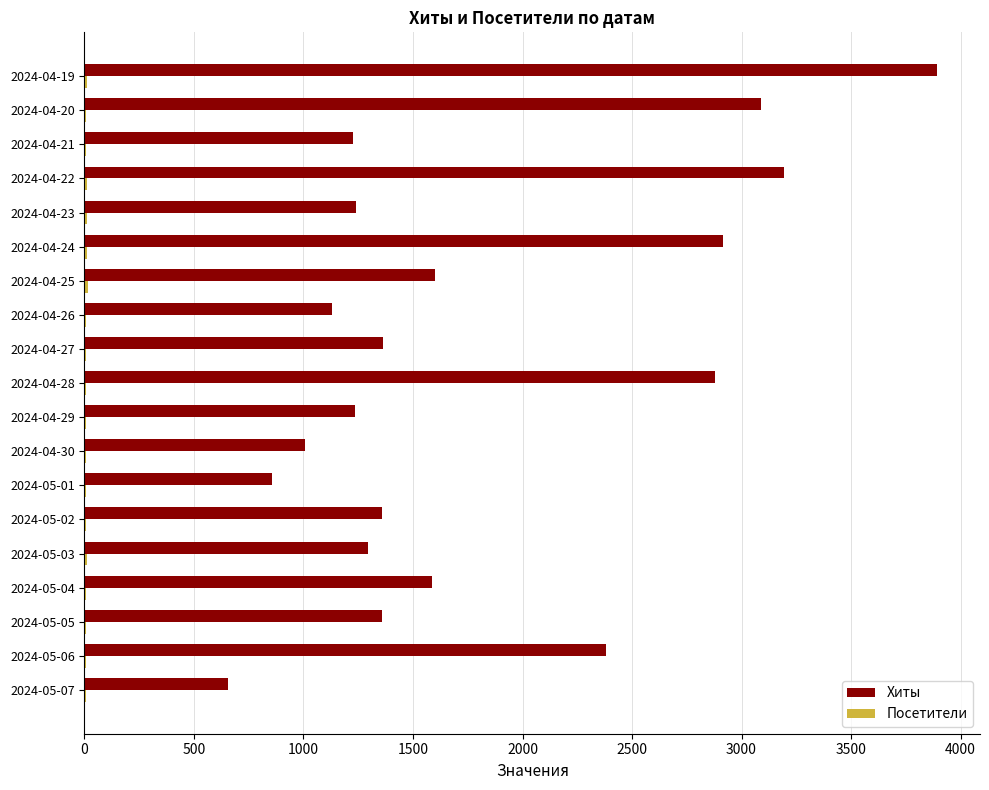

Which series has the largest total across all categories?

Хиты